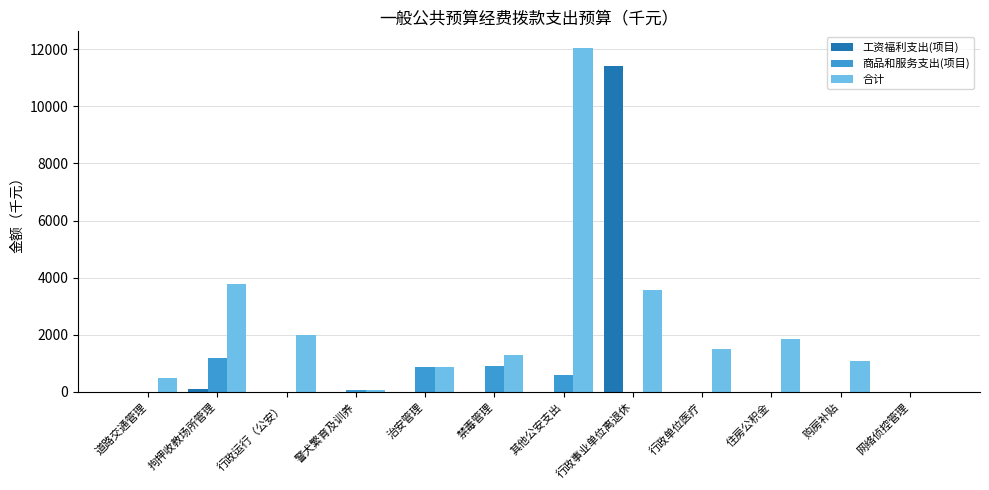

Which label corresponds to the largest value in the chart?

其他公安支出